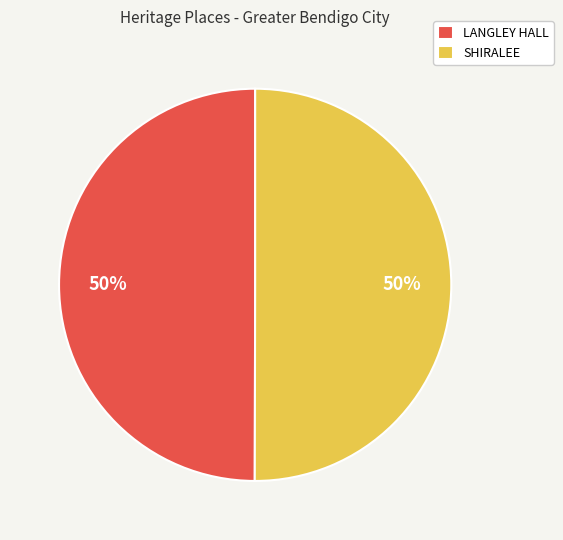

Count the number of slices in the pie.

2